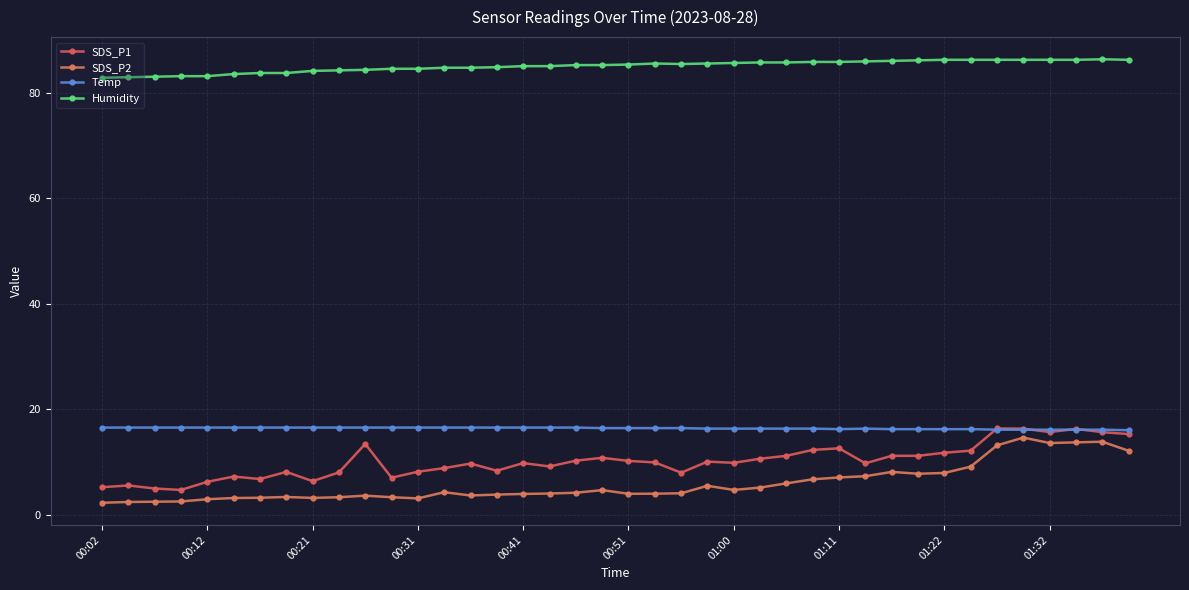

What is the smallest value displayed?

2.2